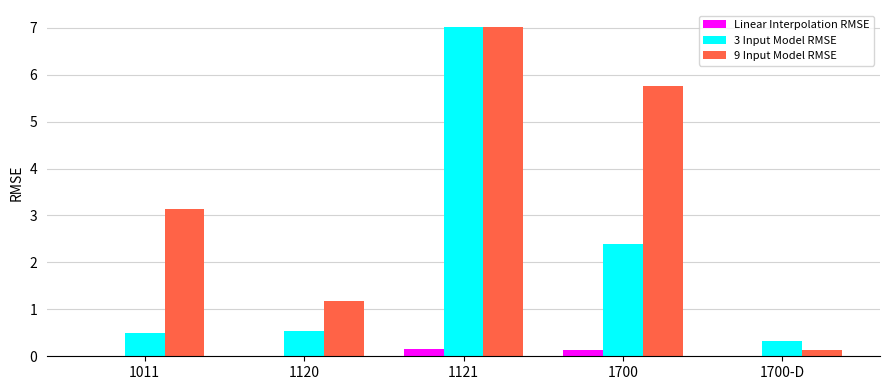

The 3 Input Model RMSE series shows 0.3 at 1700-D. True or false?

True